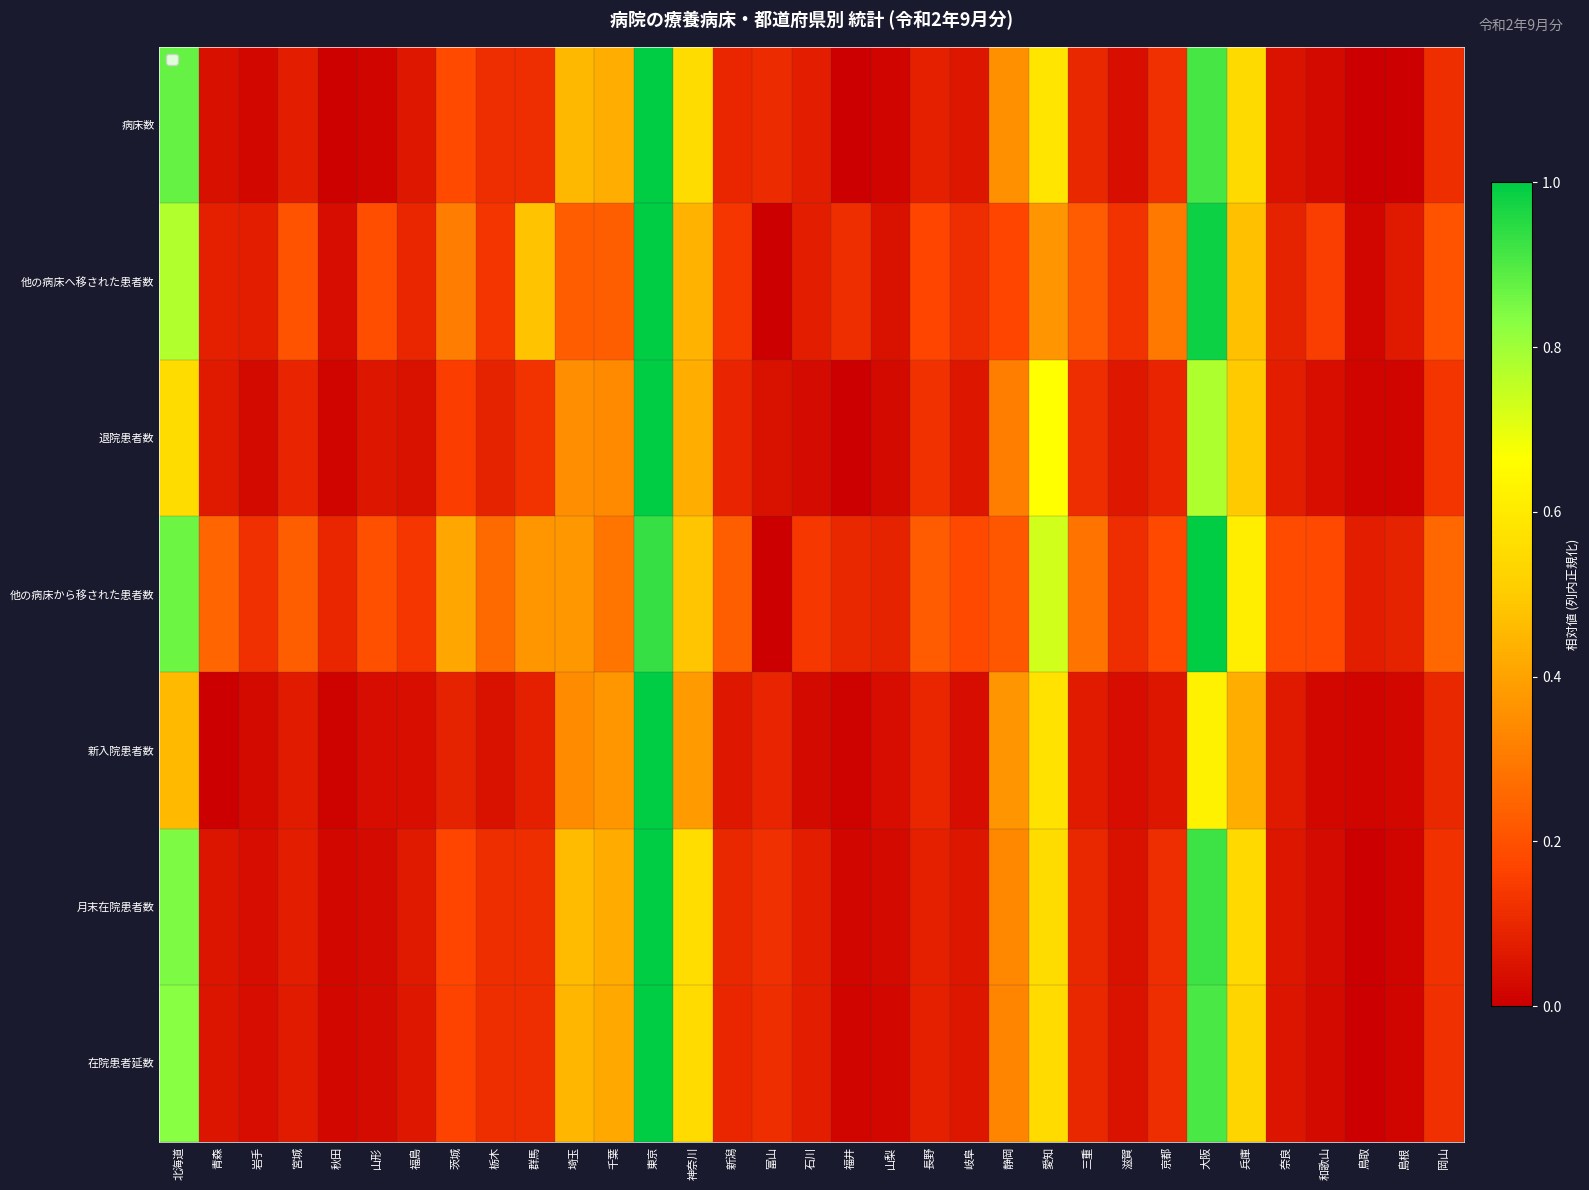

Reading left to right, transcribe all the data shown in this chart.

在院患者延数: 北海道=0.8	青森=0.1	岩手=0.0	宮城=0.1	秋田=0.0	山形=0.0	福島=0.1	茨城=0.2	栃木=0.1	群馬=0.1	埼玉=0.4	千葉=0.4	東京=1.0	神奈川=0.5	新潟=0.1	富山=0.1	石川=0.1	福井=0.0	山梨=0.0	長野=0.1	岐阜=0.1	静岡=0.3	愛知=0.5	三重=0.1	滋賀=0.0	京都=0.1	大阪=0.9	兵庫=0.5	奈良=0.1	和歌山=0.0	鳥取=0.0	島根=0.0	岡山=0.1
月末在院患者数: 北海道=0.8	青森=0.1	岩手=0.0	宮城=0.1	秋田=0.0	山形=0.0	福島=0.1	茨城=0.2	栃木=0.1	群馬=0.1	埼玉=0.5	千葉=0.4	東京=1.0	神奈川=0.6	新潟=0.1	富山=0.1	石川=0.1	福井=0.0	山梨=0.0	長野=0.1	岐阜=0.1	静岡=0.3	愛知=0.6	三重=0.1	滋賀=0.0	京都=0.1	大阪=0.9	兵庫=0.5	奈良=0.1	和歌山=0.0	鳥取=0.0	島根=0.0	岡山=0.1
新入院患者数: 北海道=0.5	青森=0.0	岩手=0.0	宮城=0.1	秋田=0.0	山形=0.0	福島=0.0	茨城=0.1	栃木=0.0	群馬=0.1	埼玉=0.3	千葉=0.4	東京=1.0	神奈川=0.4	新潟=0.1	富山=0.1	石川=0.0	福井=0.0	山梨=0.0	長野=0.1	岐阜=0.0	静岡=0.4	愛知=0.6	三重=0.1	滋賀=0.0	京都=0.1	大阪=0.6	兵庫=0.4	奈良=0.1	和歌山=0.0	鳥取=0.0	島根=0.0	岡山=0.1
他の病床から移された患者数: 北海道=0.9	青森=0.2	岩手=0.1	宮城=0.2	秋田=0.1	山形=0.2	福島=0.1	茨城=0.4	栃木=0.3	群馬=0.4	埼玉=0.4	千葉=0.3	東京=0.9	神奈川=0.5	新潟=0.2	富山=0.0	石川=0.1	福井=0.1	山梨=0.1	長野=0.2	岐阜=0.2	静岡=0.2	愛知=0.7	三重=0.3	滋賀=0.1	京都=0.2	大阪=1.0	兵庫=0.6	奈良=0.2	和歌山=0.2	鳥取=0.1	島根=0.1	岡山=0.3
退院患者数: 北海道=0.6	青森=0.1	岩手=0.0	宮城=0.1	秋田=0.0	山形=0.1	福島=0.0	茨城=0.2	栃木=0.1	群馬=0.1	埼玉=0.4	千葉=0.3	東京=1.0	神奈川=0.4	新潟=0.1	富山=0.0	石川=0.0	福井=0.0	山梨=0.0	長野=0.1	岐阜=0.1	静岡=0.3	愛知=0.7	三重=0.1	滋賀=0.1	京都=0.1	大阪=0.8	兵庫=0.5	奈良=0.1	和歌山=0.0	鳥取=0.0	島根=0.0	岡山=0.1
他の病床へ移された患者数: 北海道=0.8	青森=0.1	岩手=0.1	宮城=0.2	秋田=0.0	山形=0.2	福島=0.1	茨城=0.3	栃木=0.1	群馬=0.5	埼玉=0.2	千葉=0.2	東京=1.0	神奈川=0.4	新潟=0.1	富山=0.0	石川=0.1	福井=0.1	山梨=0.0	長野=0.2	岐阜=0.1	静岡=0.2	愛知=0.4	三重=0.2	滋賀=0.1	京都=0.3	大阪=1.0	兵庫=0.5	奈良=0.1	和歌山=0.2	鳥取=0.0	島根=0.1	岡山=0.2
病床数: 北海道=0.9	青森=0.0	岩手=0.0	宮城=0.1	秋田=0.0	山形=0.0	福島=0.1	茨城=0.2	栃木=0.1	群馬=0.1	埼玉=0.5	千葉=0.4	東京=1.0	神奈川=0.6	新潟=0.1	富山=0.1	石川=0.1	福井=0.0	山梨=0.0	長野=0.1	岐阜=0.1	静岡=0.4	愛知=0.6	三重=0.1	滋賀=0.0	京都=0.1	大阪=0.9	兵庫=0.5	奈良=0.0	和歌山=0.0	鳥取=0.0	島根=0.0	岡山=0.1